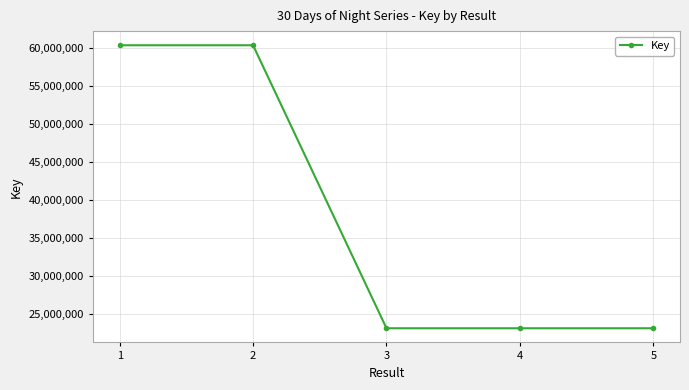

What is the value of the 5th point from the left?

23112238